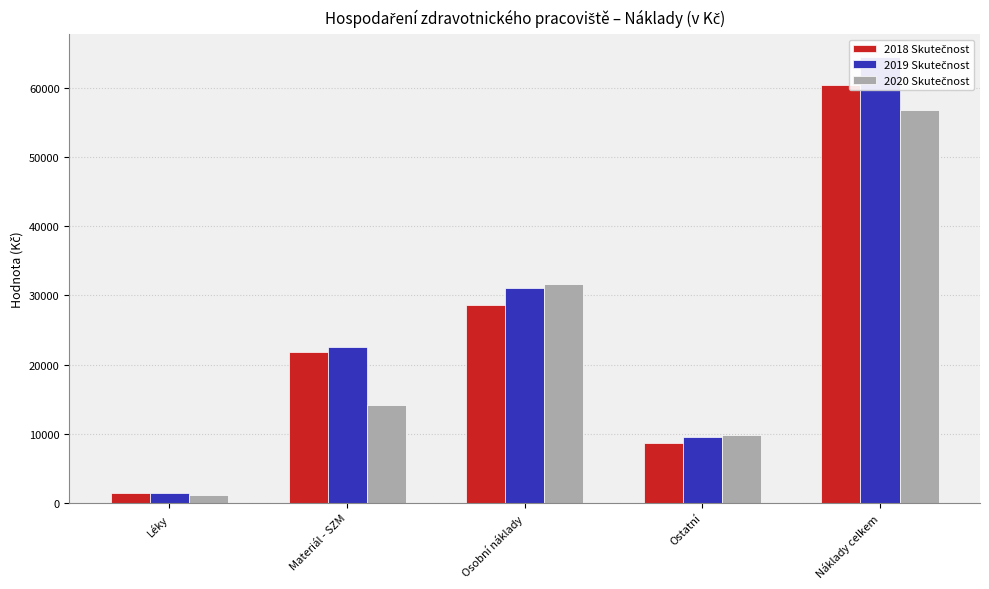

How many values in the 2019 Skutečnost series exceed 22543?

3